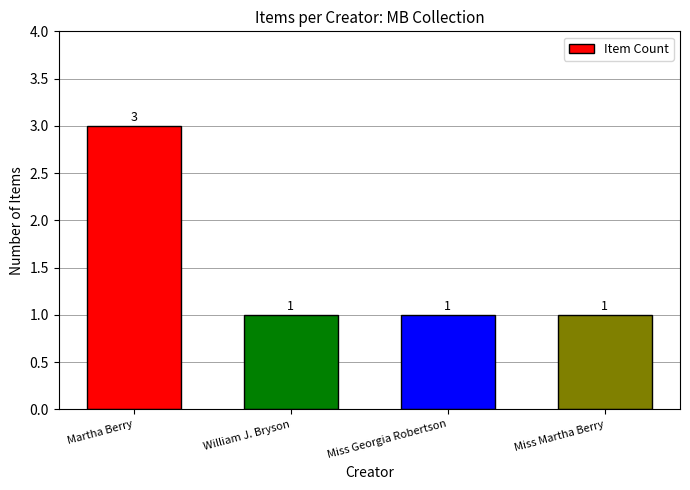

What is the difference between the maximum and second lowest values?

2